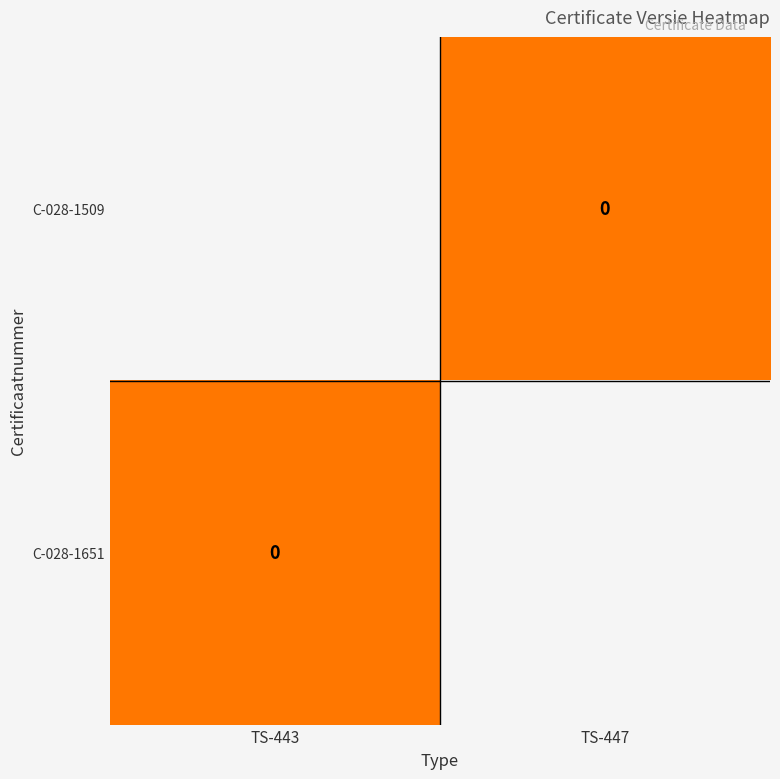

At TS-447, list the series in order from largest to smallest.

C-028-1509, C-028-1651